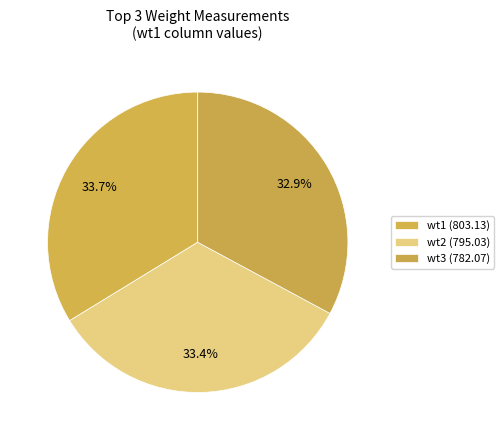

Is there a majority slice in this chart?

No